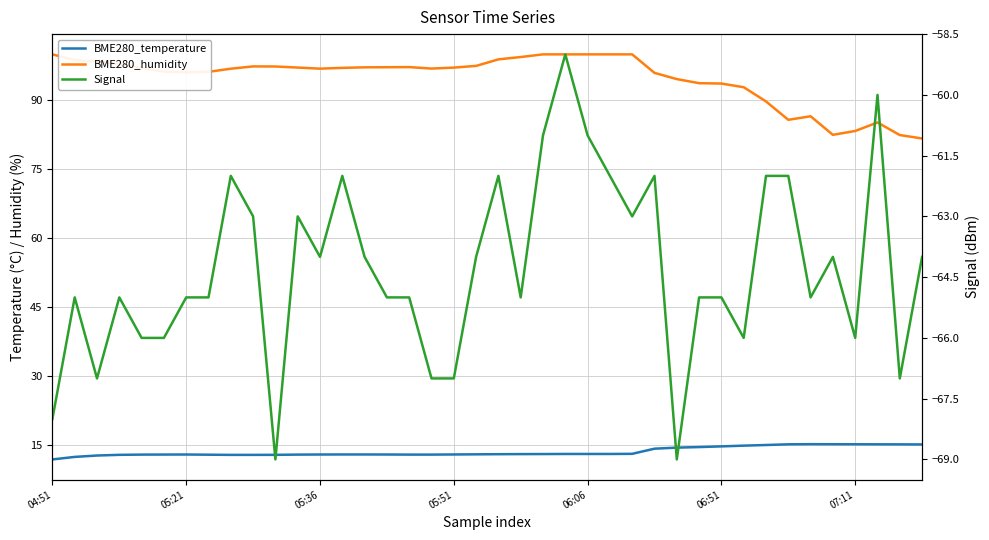

Which series has the widest spread of values?

BME280_humidity